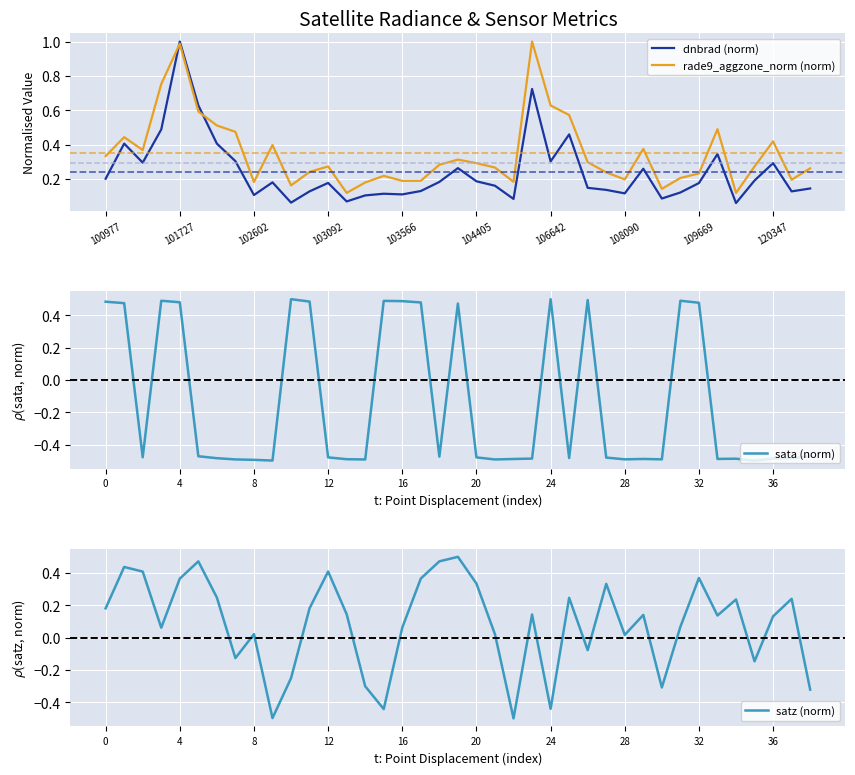

How many distinct data groups are displayed?

4